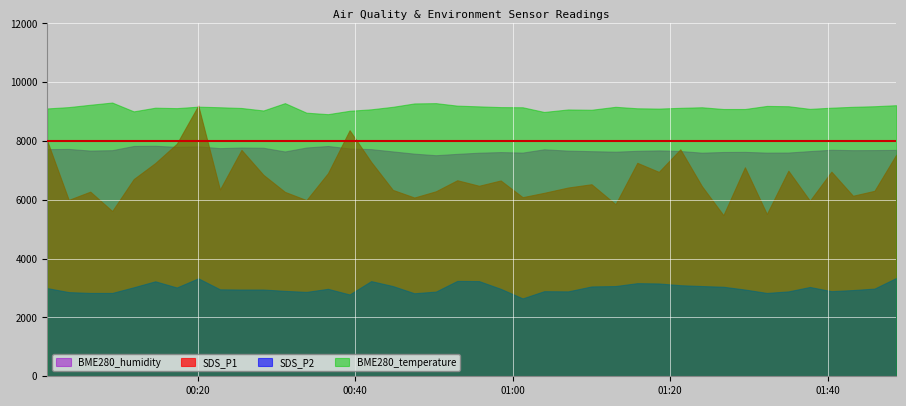

What is the highest value of the SDS_P2 series?

3342.5